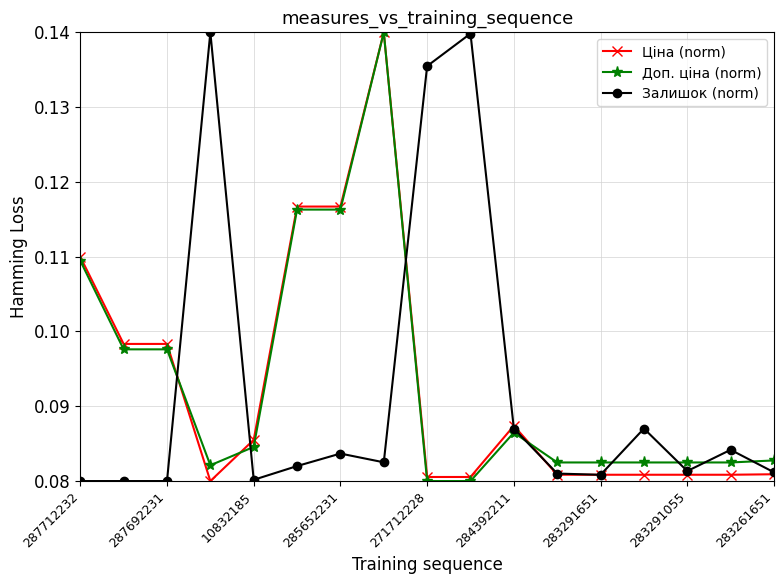

What are all the series names shown in the legend?

Ціна (norm), Доп. ціна (norm), Залишок (norm)